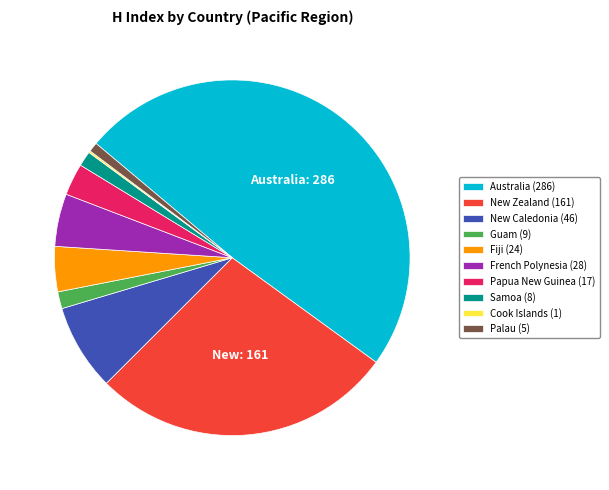

The Samoa (8) slice represents 1% of the pie. True or false?

True